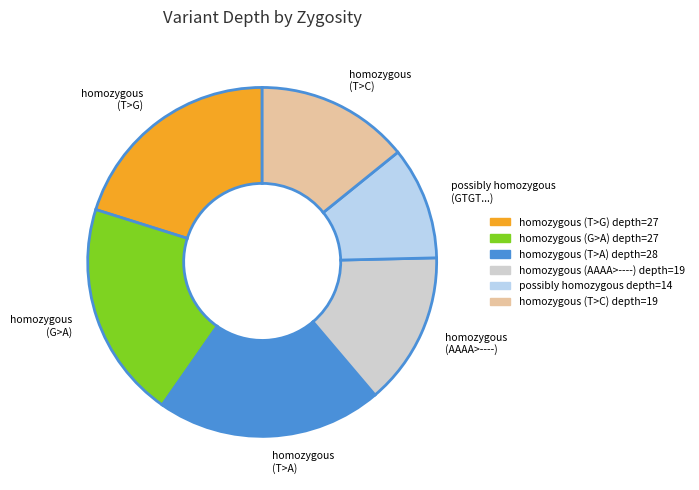

What is the largest slice in the pie chart?

homozygous (T>A)